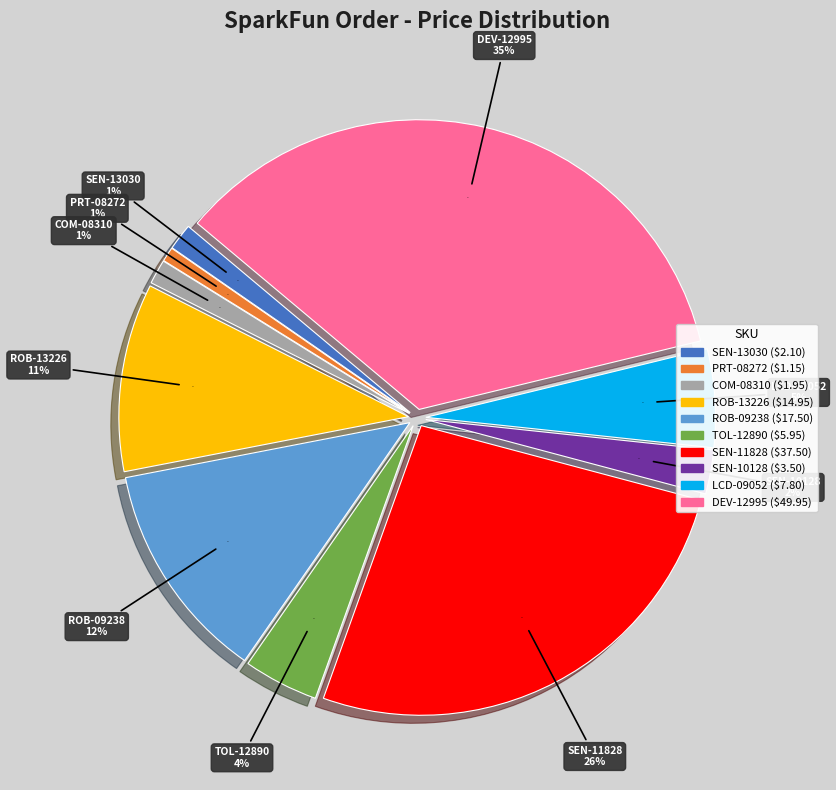

To the nearest percent, what is the difference between the largest and smallest slice percentages?

34%